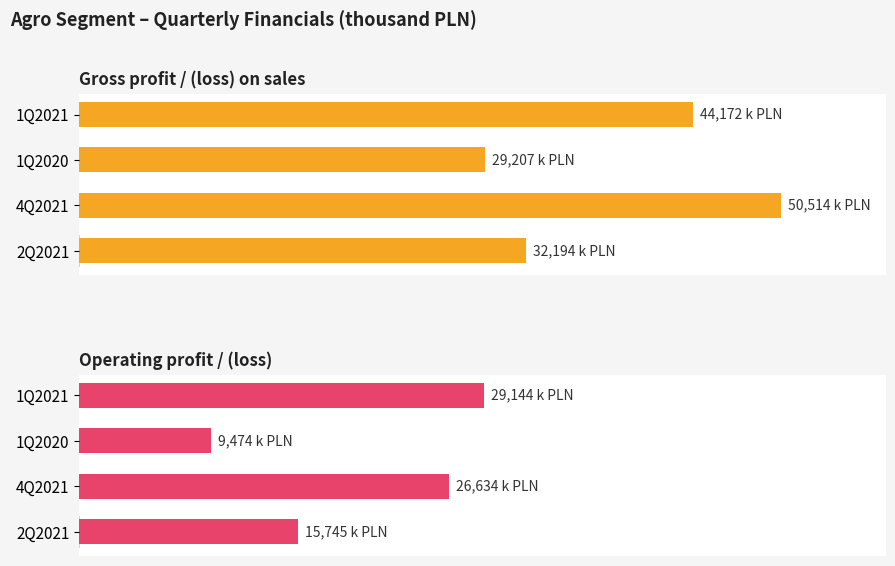

List the series in order of their overall mean, lowest first.

Operating profit / (loss), Gross profit / (loss) on sales